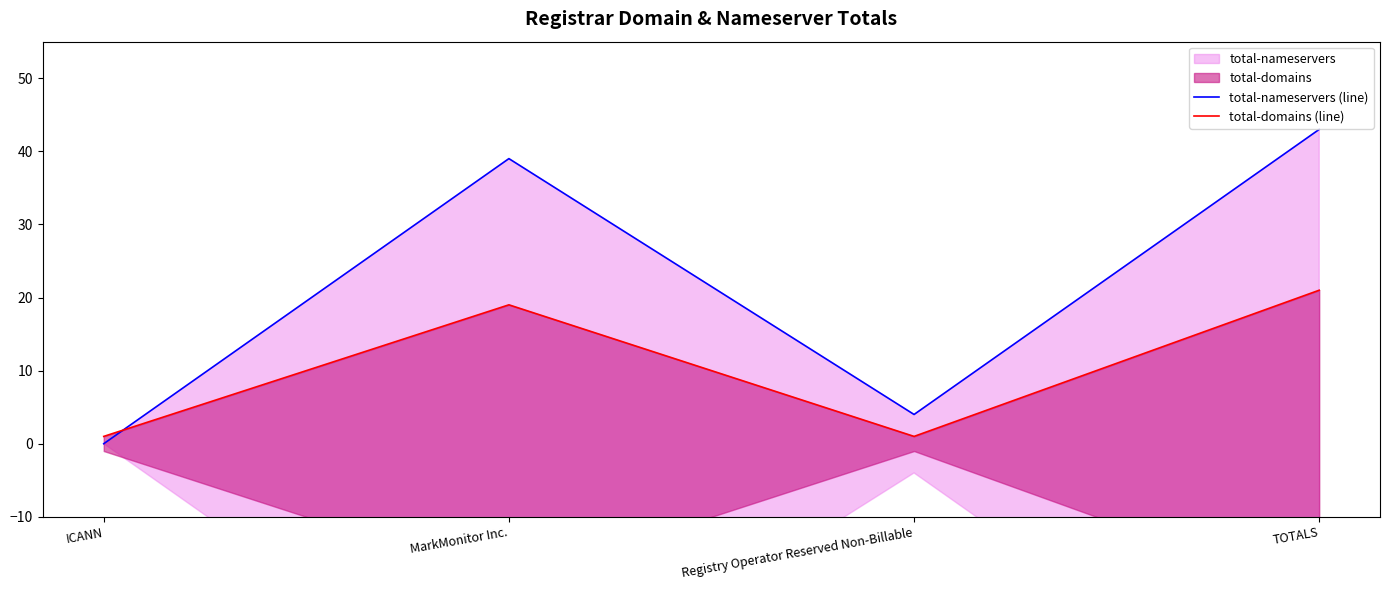

Rank the series by their average value, from lowest to highest.

total-domains (line), total-nameservers (line)